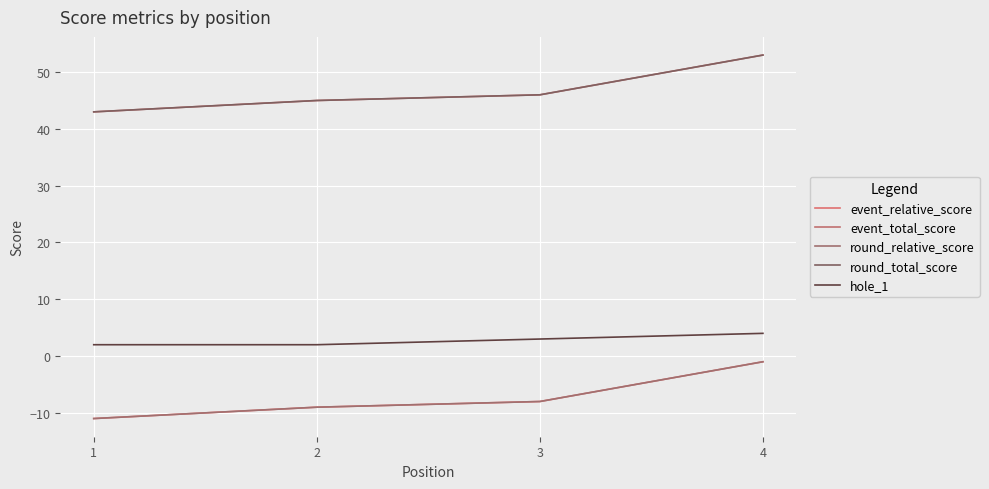

Does the chart have visible grid lines?

Yes